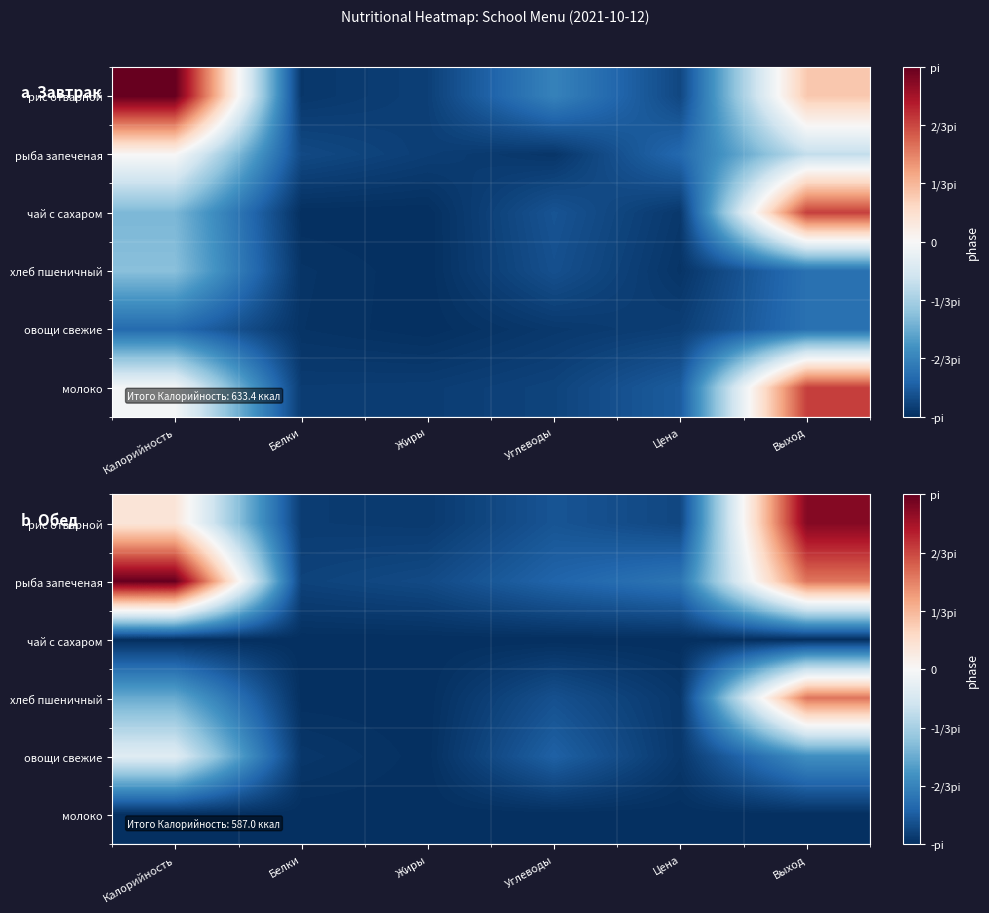

Which has a higher value, Цена or Жиры?

Цена